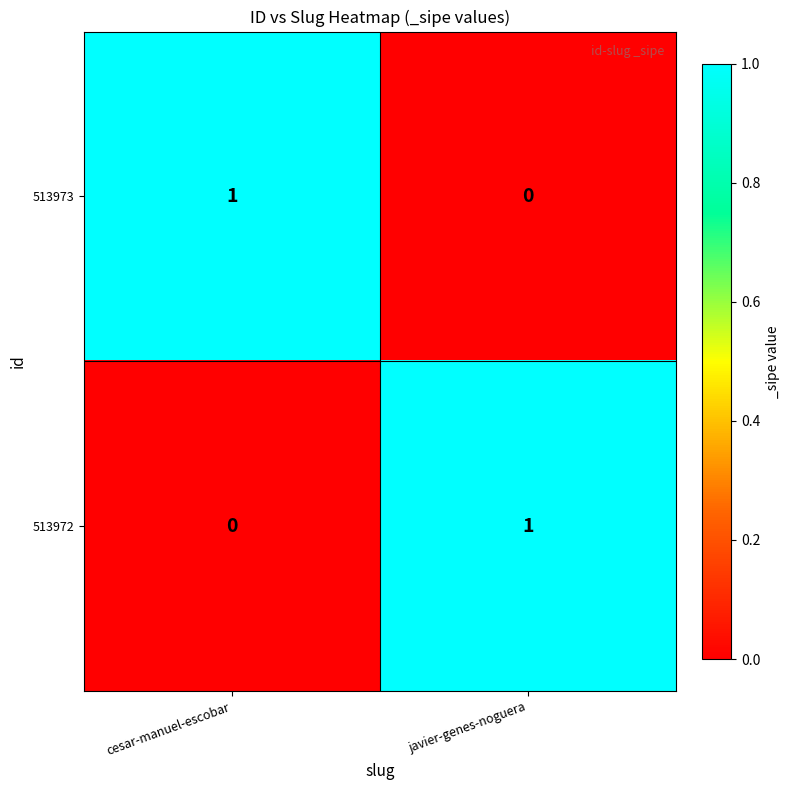

The value of 513973 at javier-genes-noguera is 0. True or false?

True